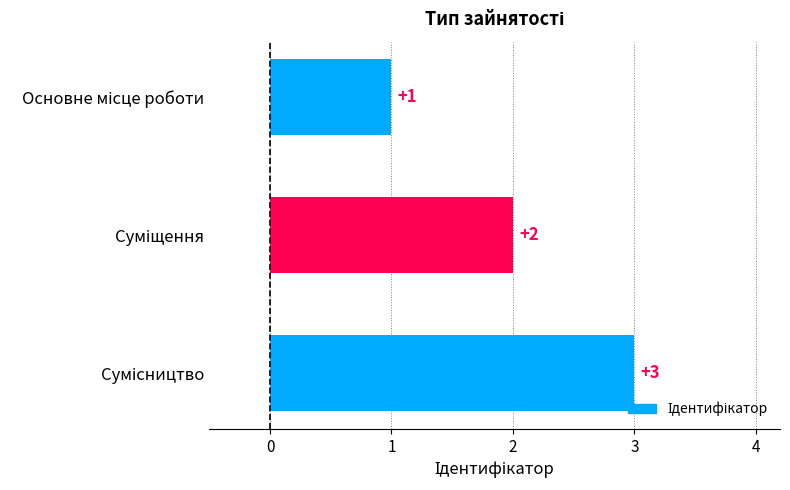

What is the maximum value shown in the chart?

3